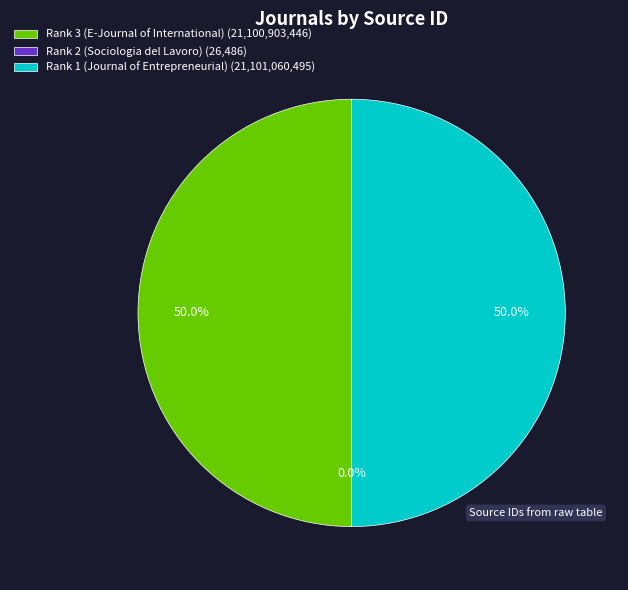

How much of the chart is everything except Rank 3 (E-Journal of International) (21,100,903,446)?

50.0%